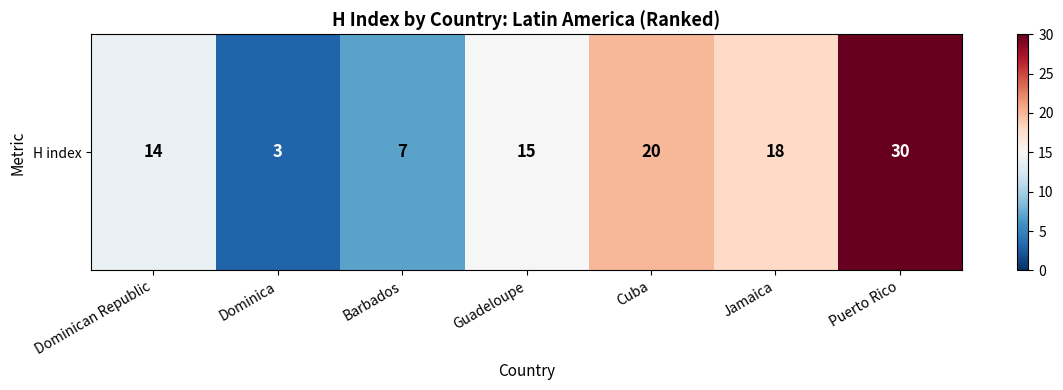

Rank the categories by value from highest to lowest.

Puerto Rico, Cuba, Jamaica, Guadeloupe, Dominican Republic, Barbados, Dominica